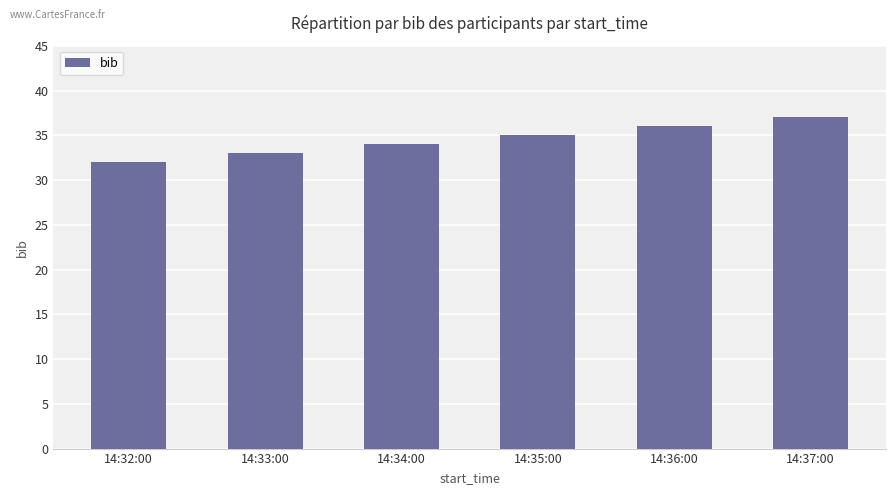

What value does the data have at 14:33:00?

33